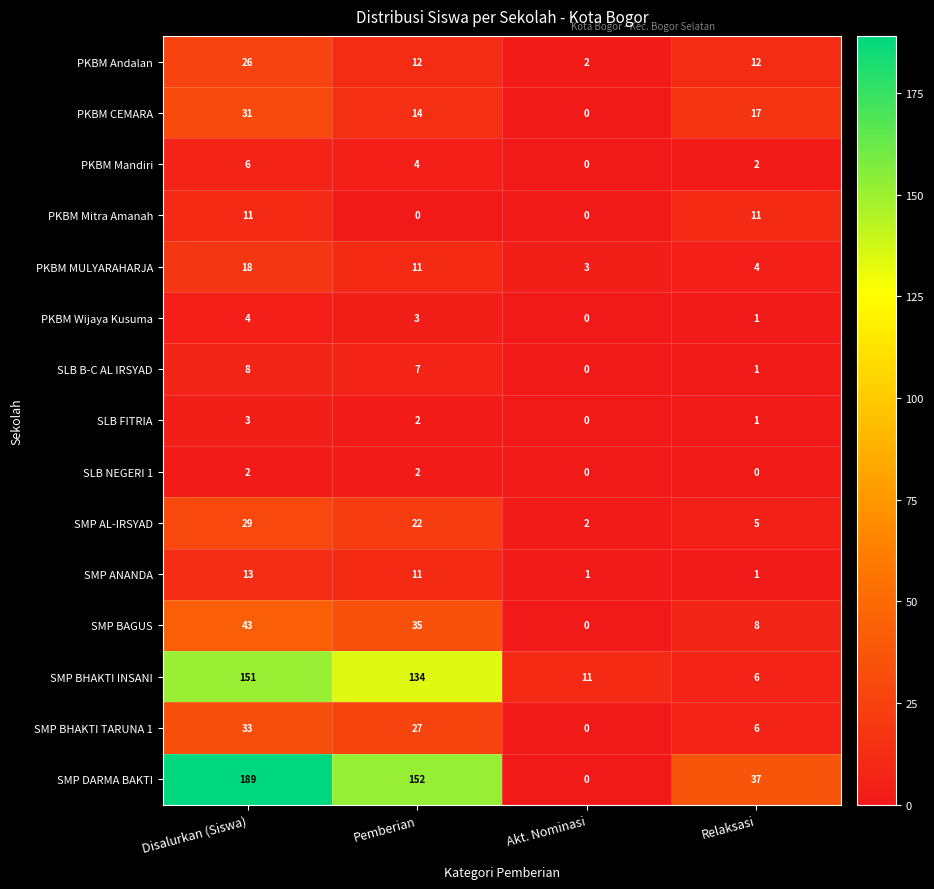

At which category does the chart reach its peak across all series?

Disalurkan (Siswa)